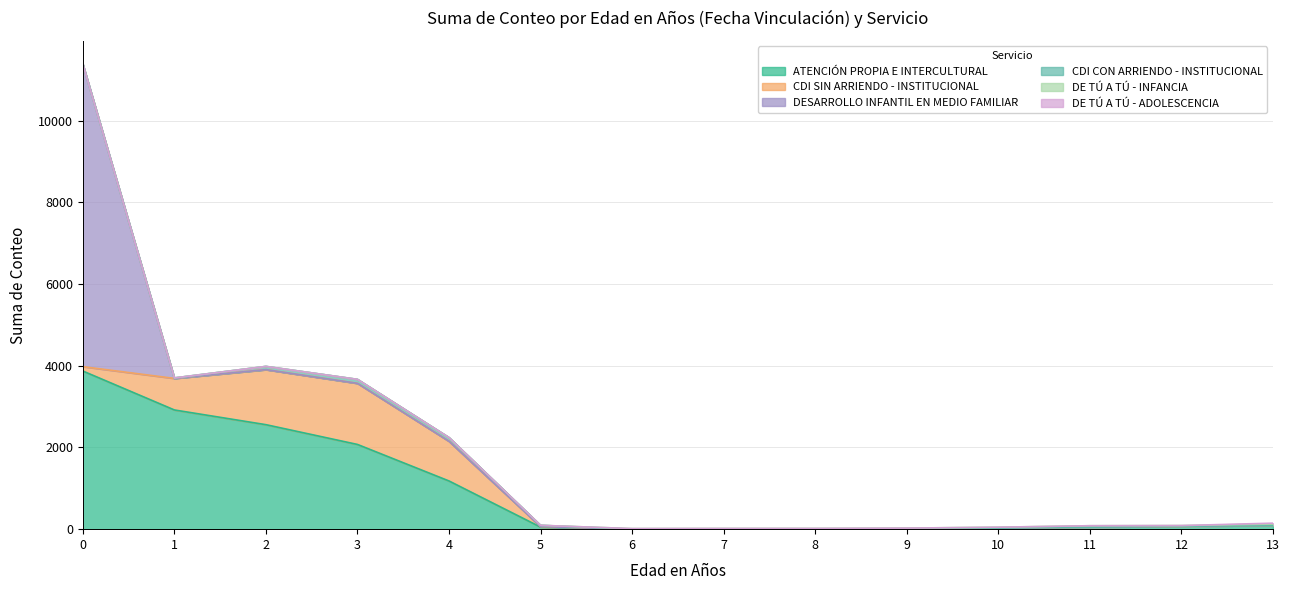

What is the difference between the maximum and minimum values in the DESARROLLO INFANTIL EN MEDIO FAMILIAR series?

7402